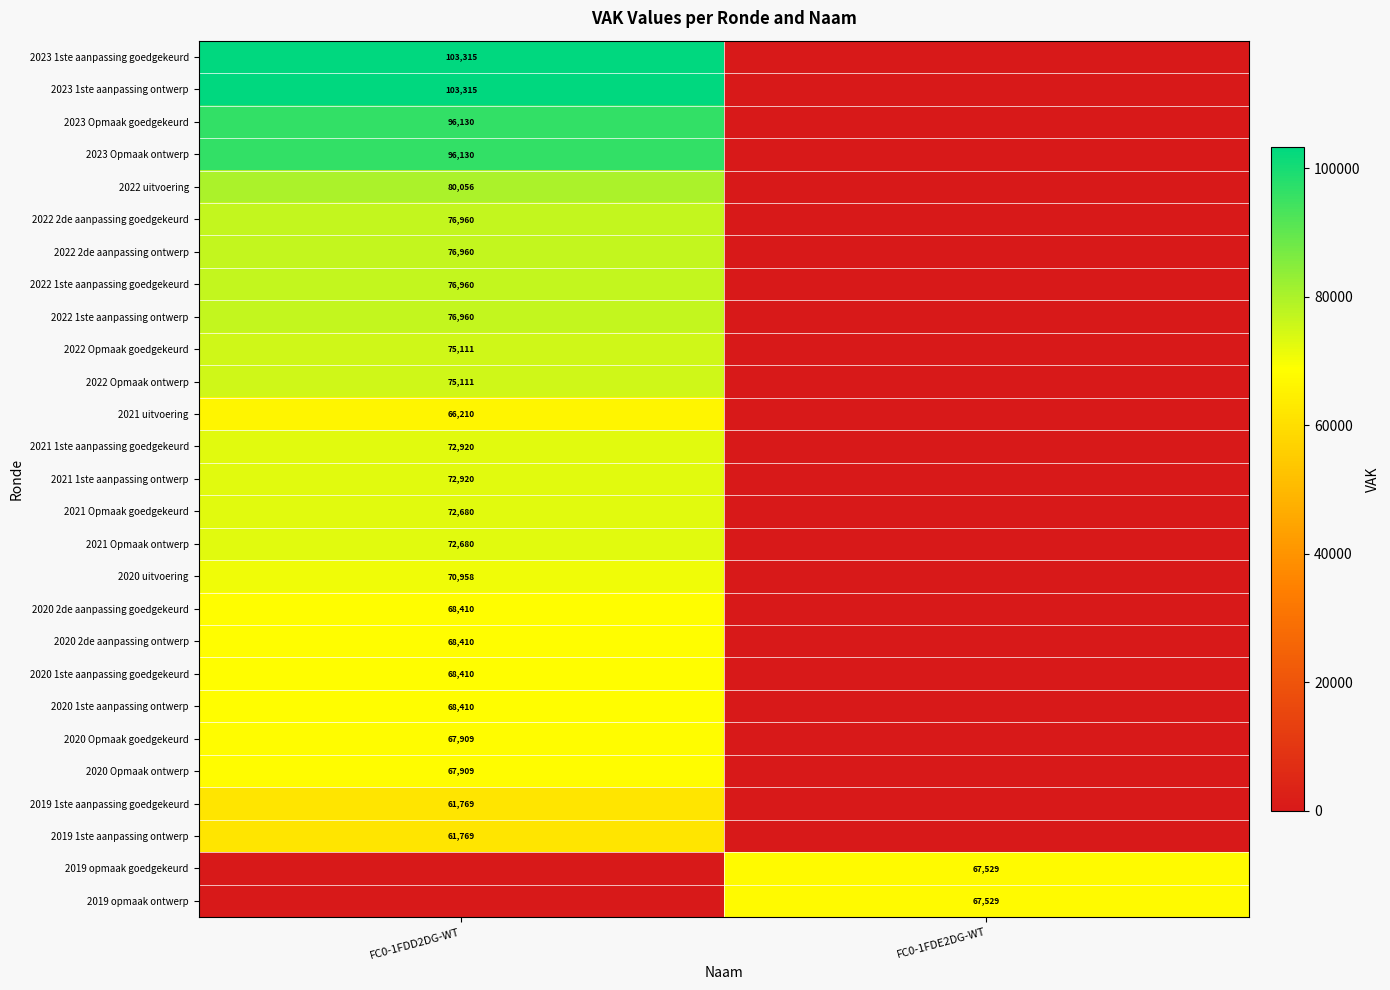

True or false: 2020 Opmaak ontwerp has a value of 31757 at FC0-1FDD2DG-WT.

False